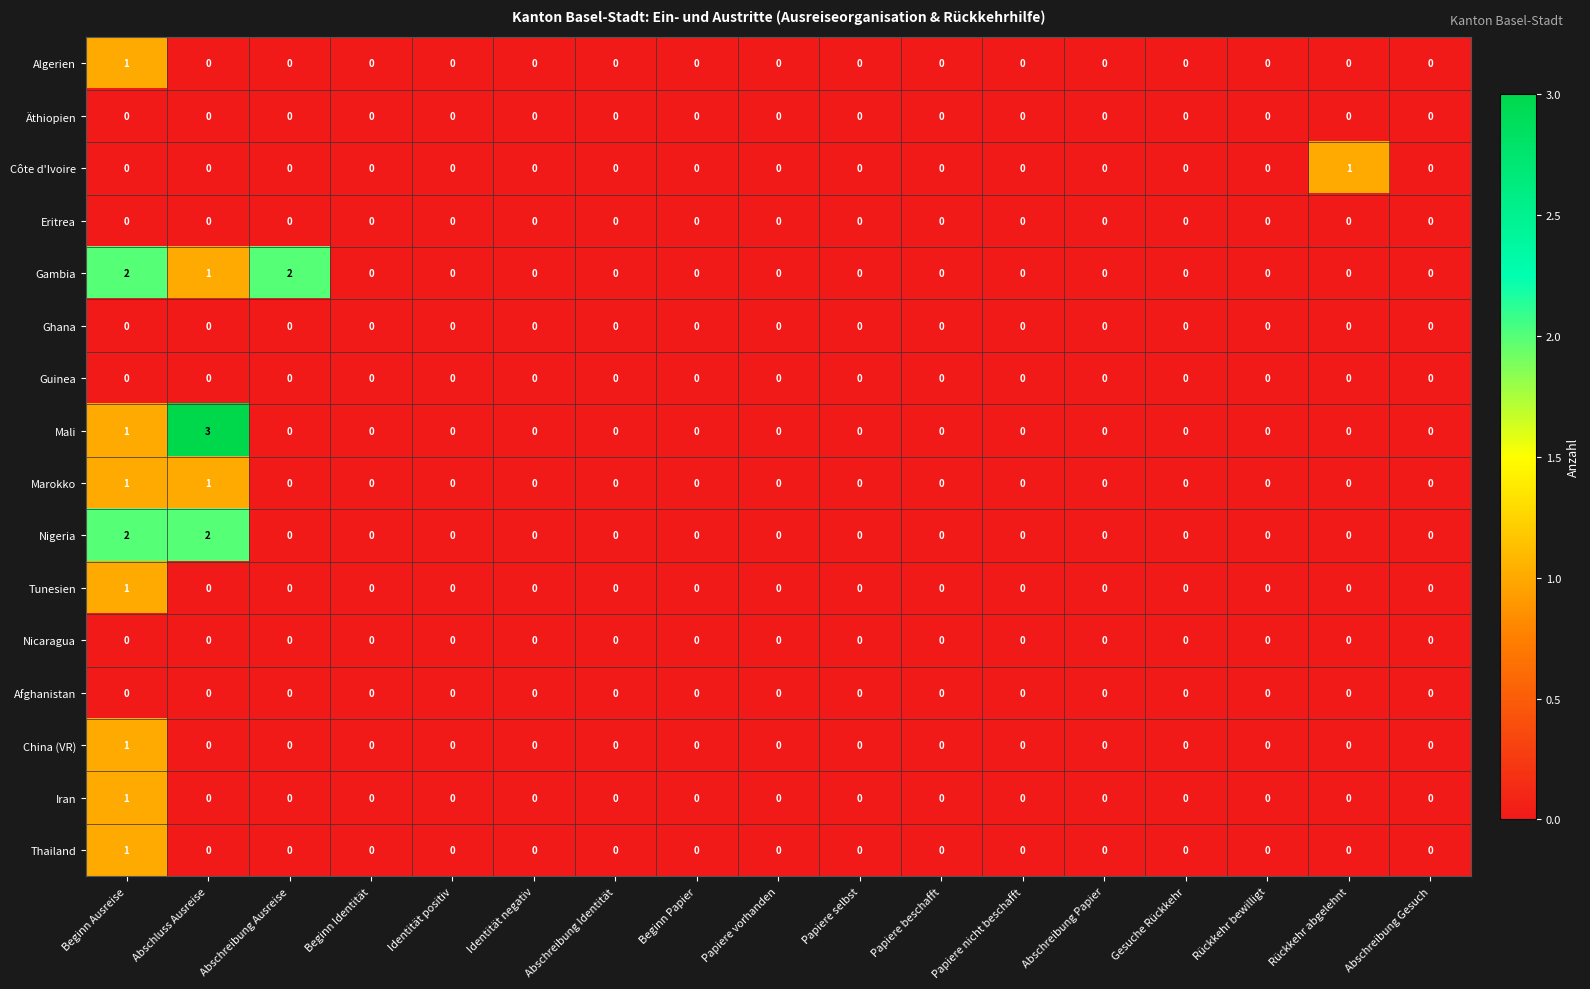

How many Nigeria values are between 0 and 1?

15